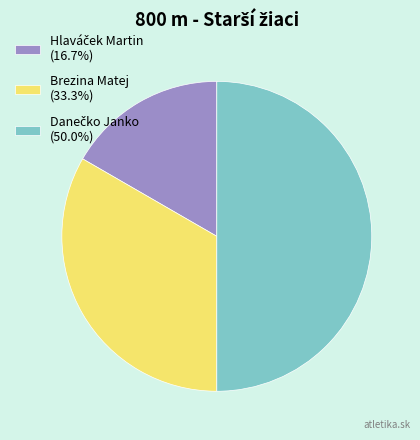

Does Brezina Matej (33.3%) represent more than half of the total?

No